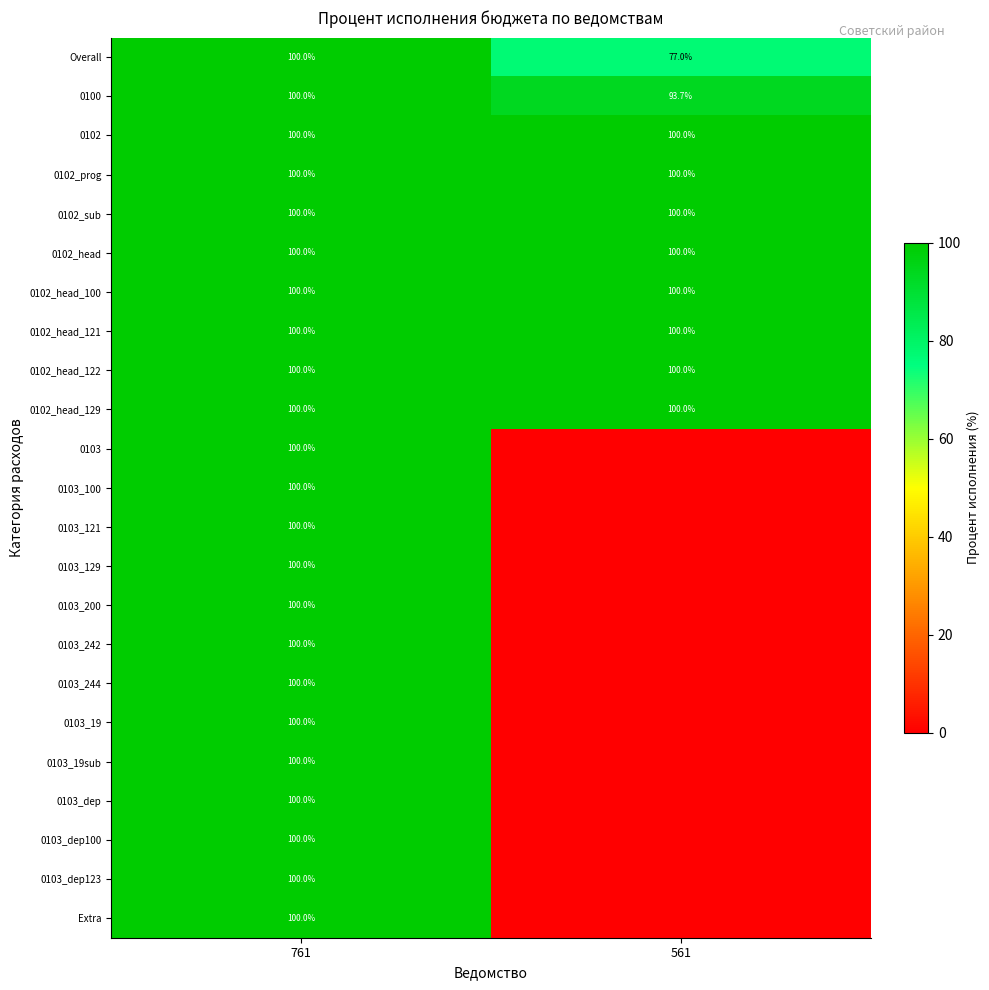

What is the sum of the 0102_head_100 values at 561 and 761?

200.0